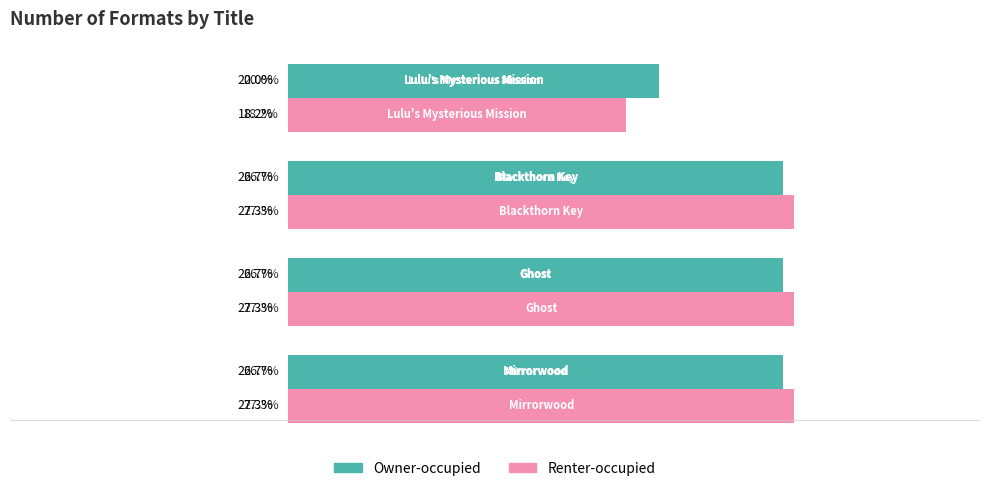

Which series has the widest spread of values?

Renter-occupied